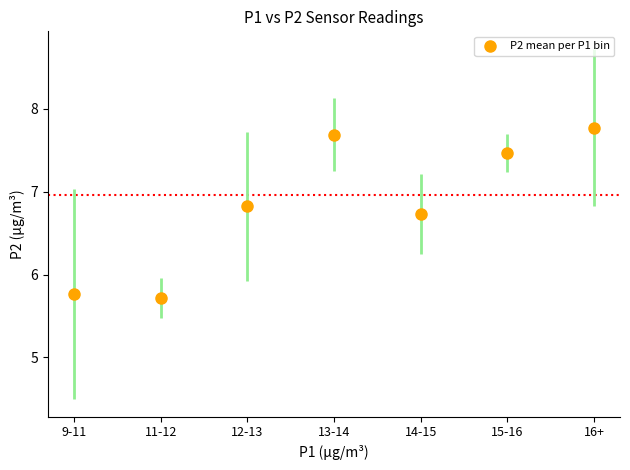

What Y value in the scatter plot is closest to 6?

5.8